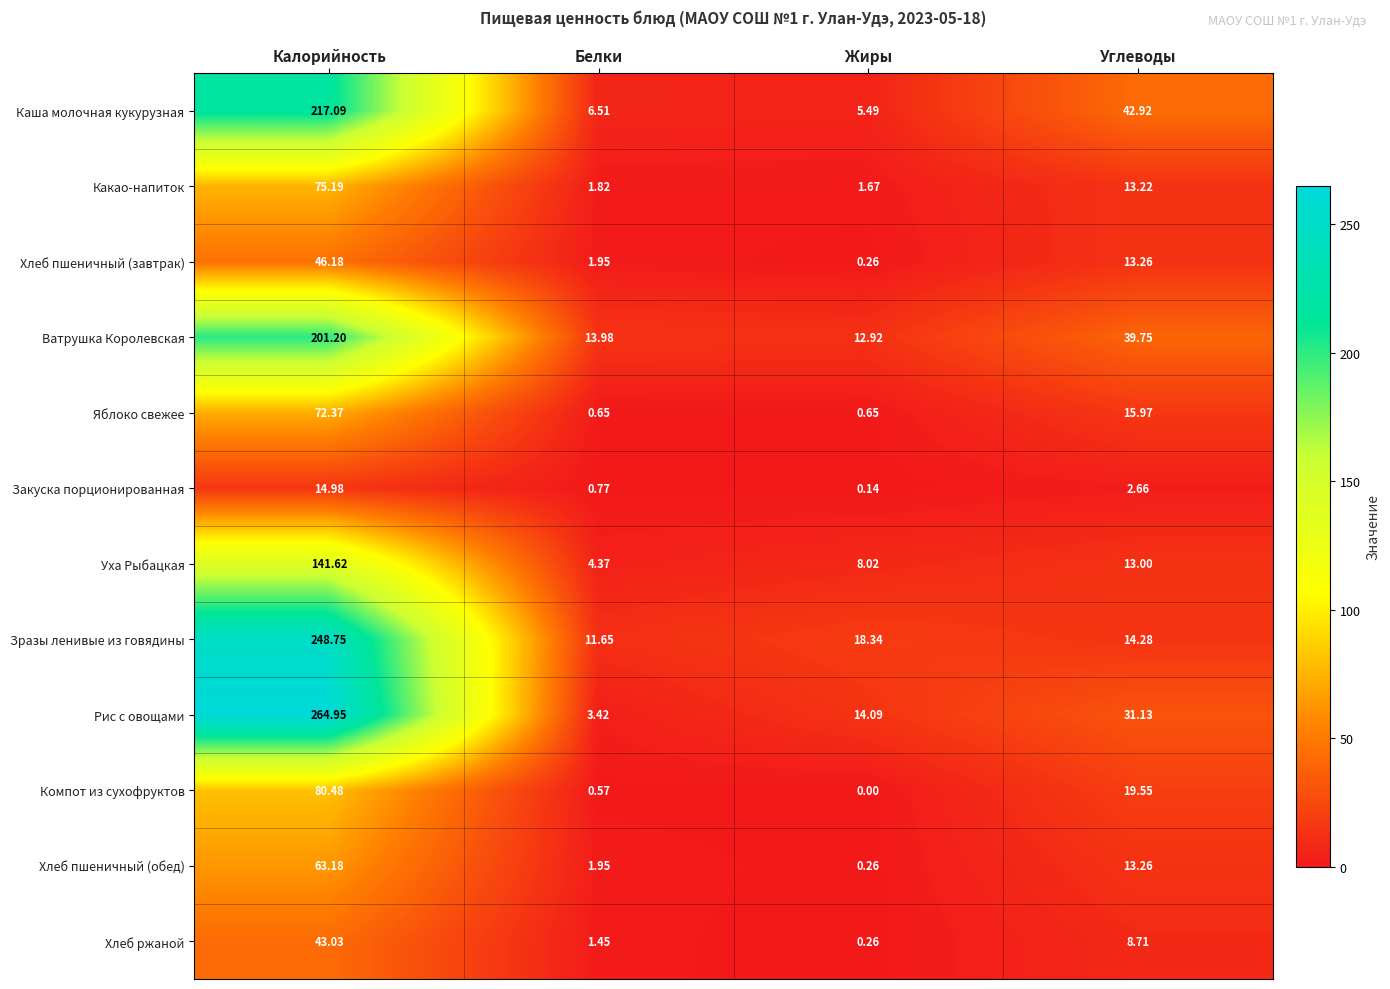

Which series has the largest total across all categories?

Рис с овощами